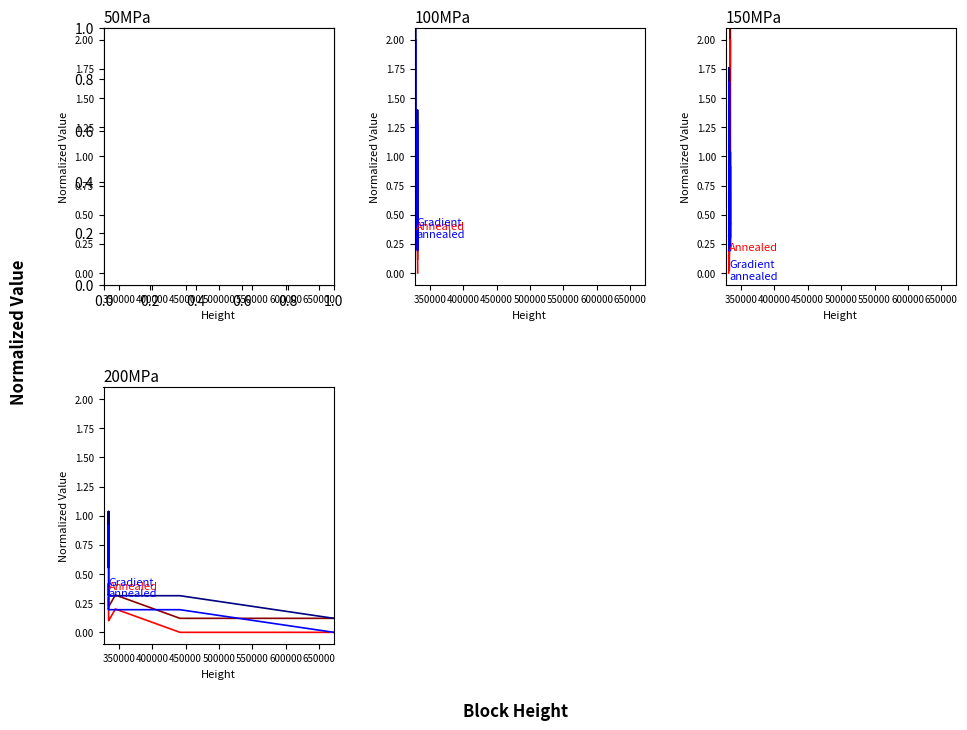

What is the difference between the maximum and minimum values in the Annealed (heating) series?

0.3